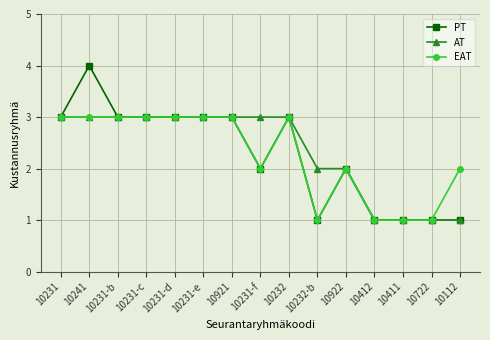

True or false: PT has more than 2 points higher than both neighbors.

True